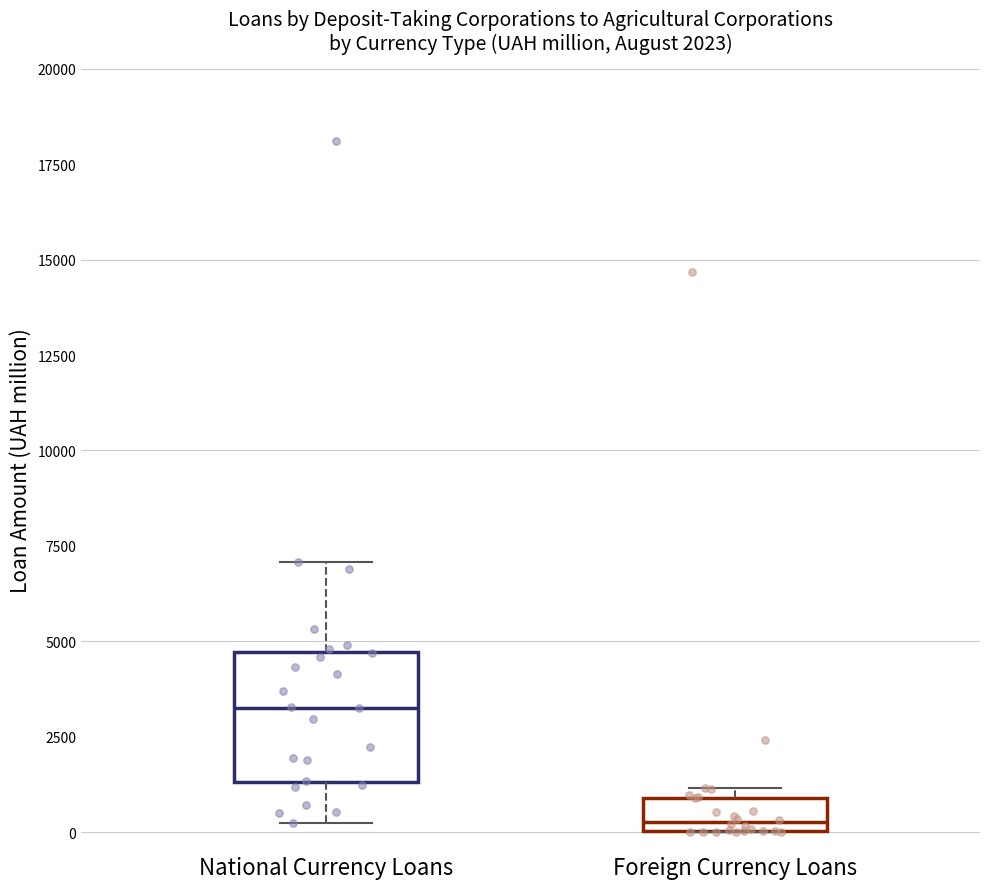

Comparing the boxes themselves (not the whiskers), which one is the tallest?

National Currency Loans